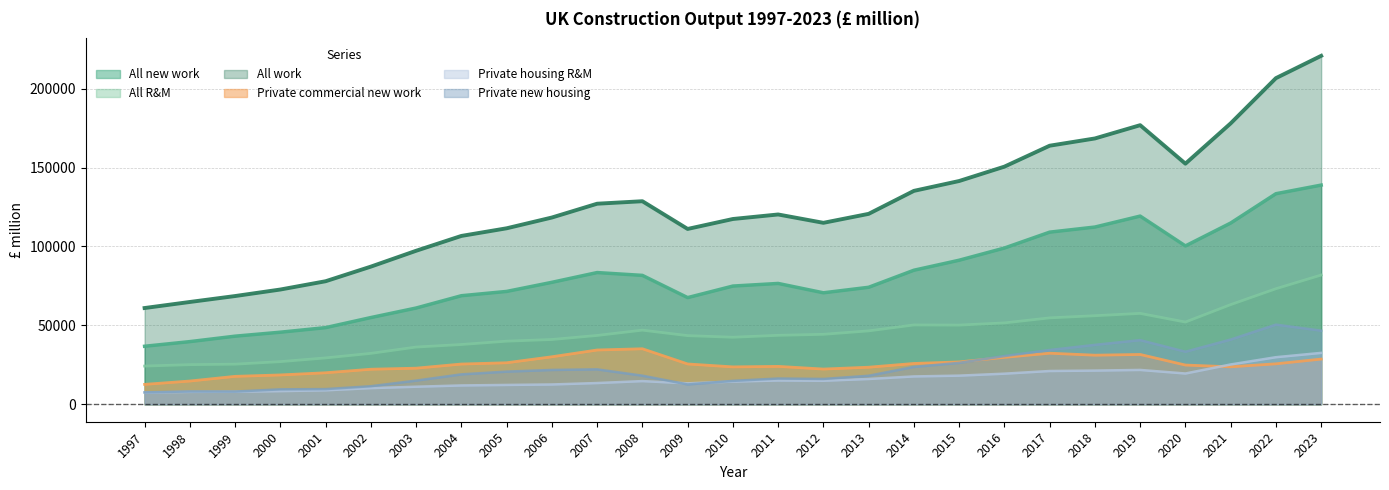

What is the difference between the Private commercial new work values at 2010 and 2011?

321